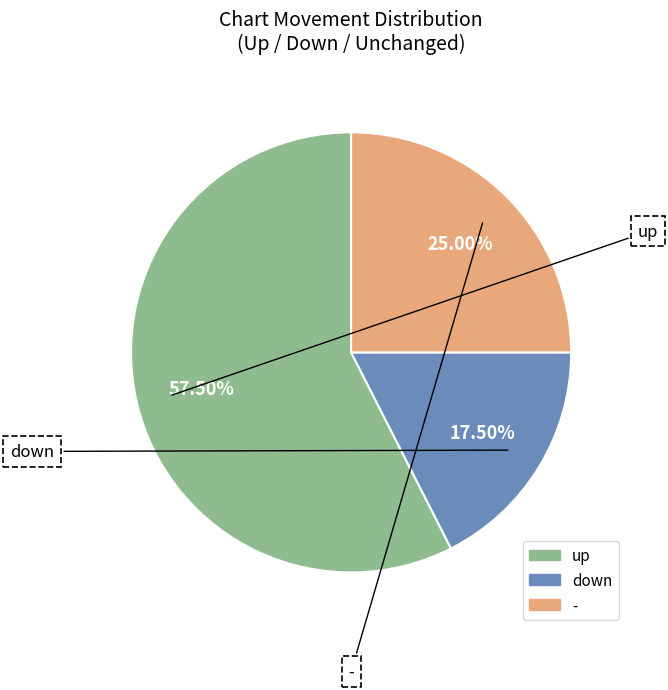

What is the ratio of the value at up to the value at -?

2.3